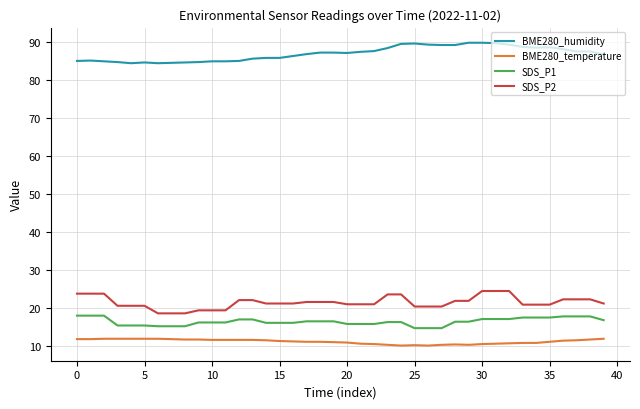

Which series has the largest total across all categories?

BME280_humidity